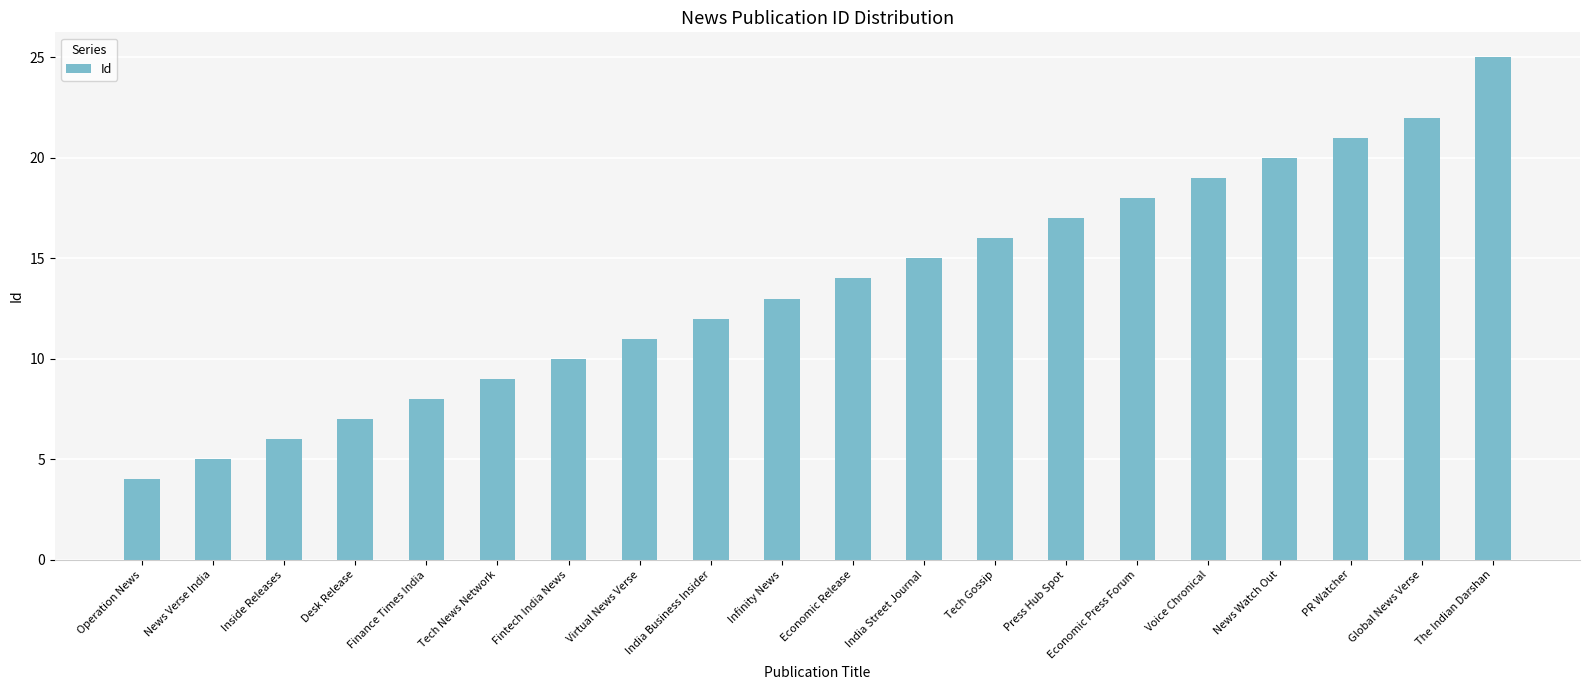

What is the minimum value shown in the chart?

4